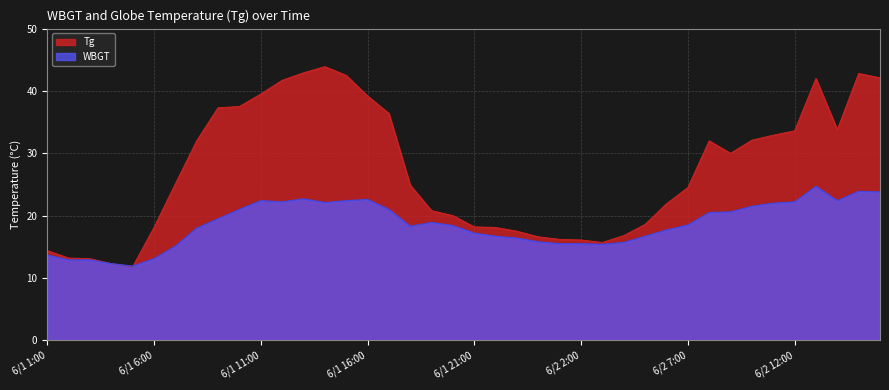

How many times do WBGT and Tg cross each other?

1